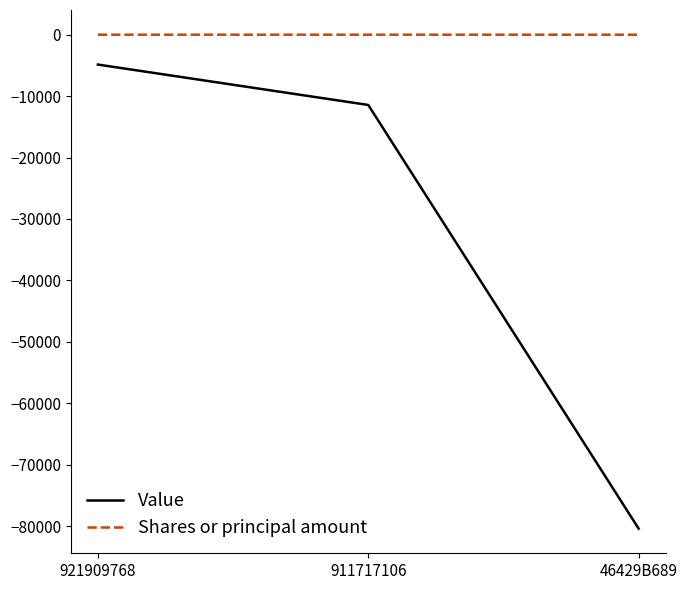

How many values in the Value series exceed -11439?

1